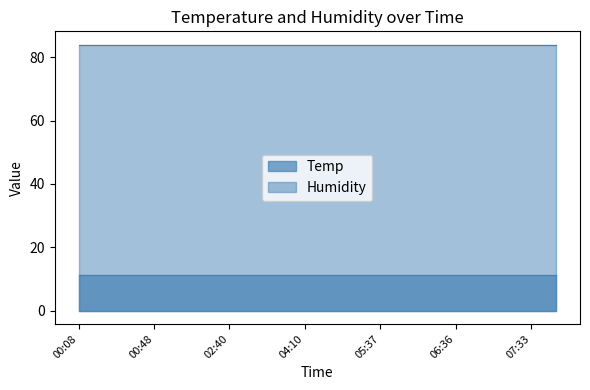

True or false: Humidity has a value of 84.0 at 00:47.

True